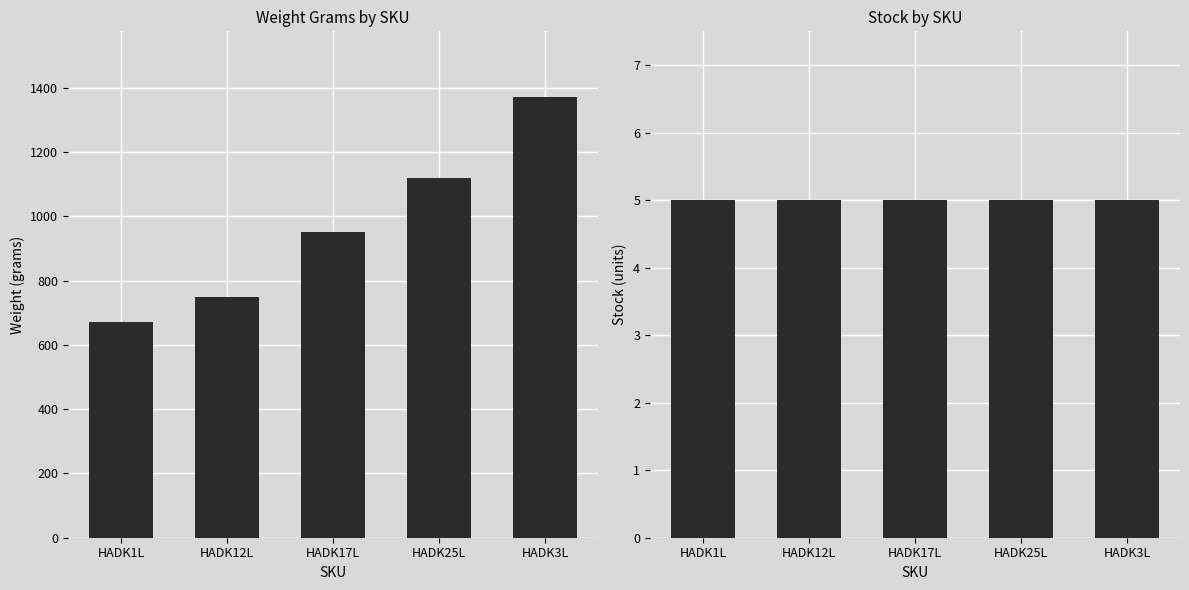

What is the minimum value for Weight Grams?

670